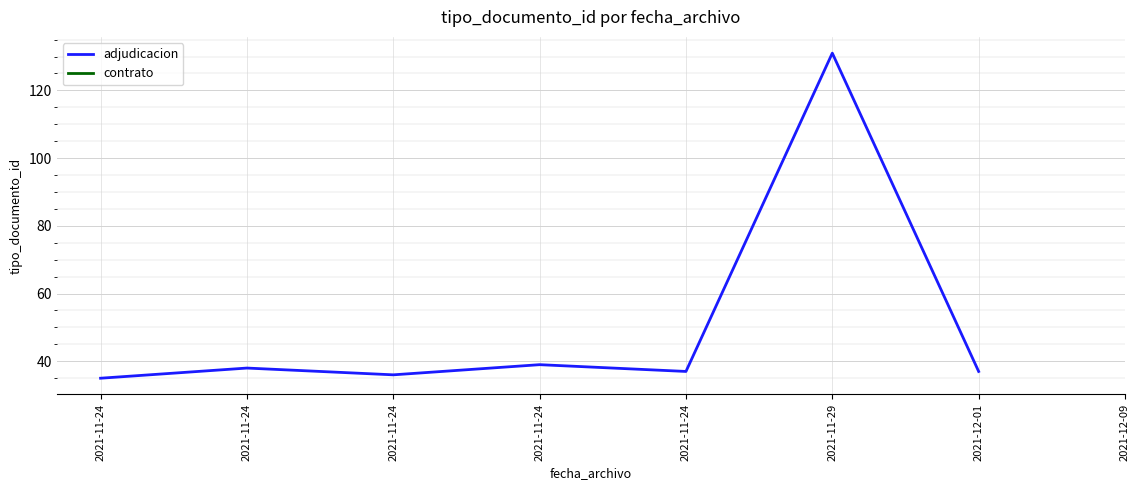

Which has a higher value, 2021-11-24 or 2021-11-24?

2021-11-24